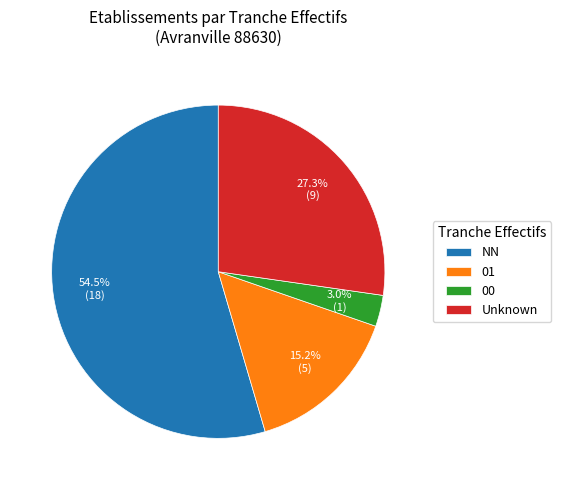

What is the majority slice?

NN